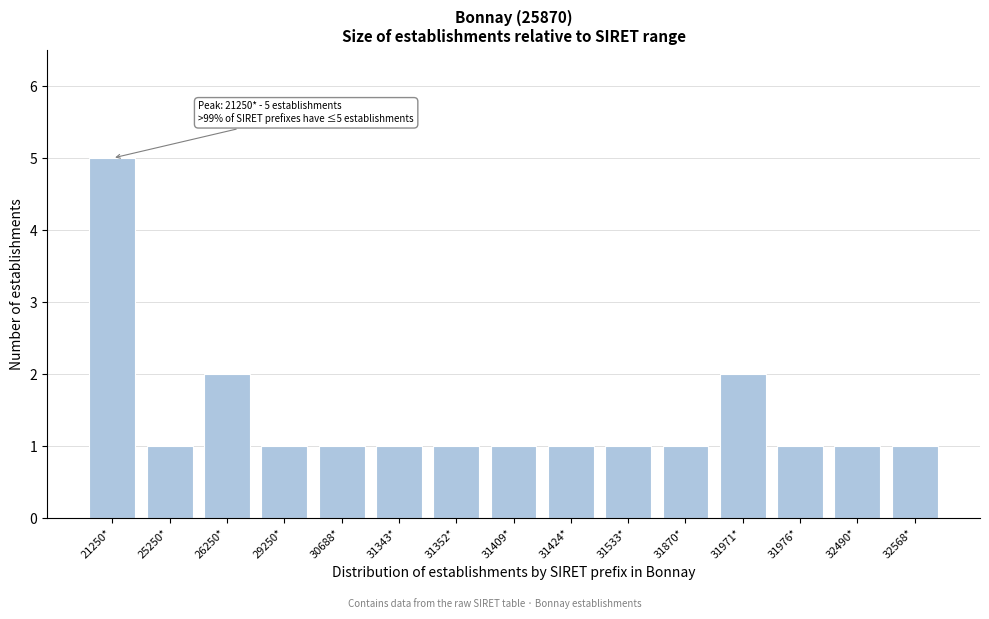

Reading left to right, extract all data points from this chart.

5	1	2	1	1	1	1	1	1	1	1	2	1	1	1